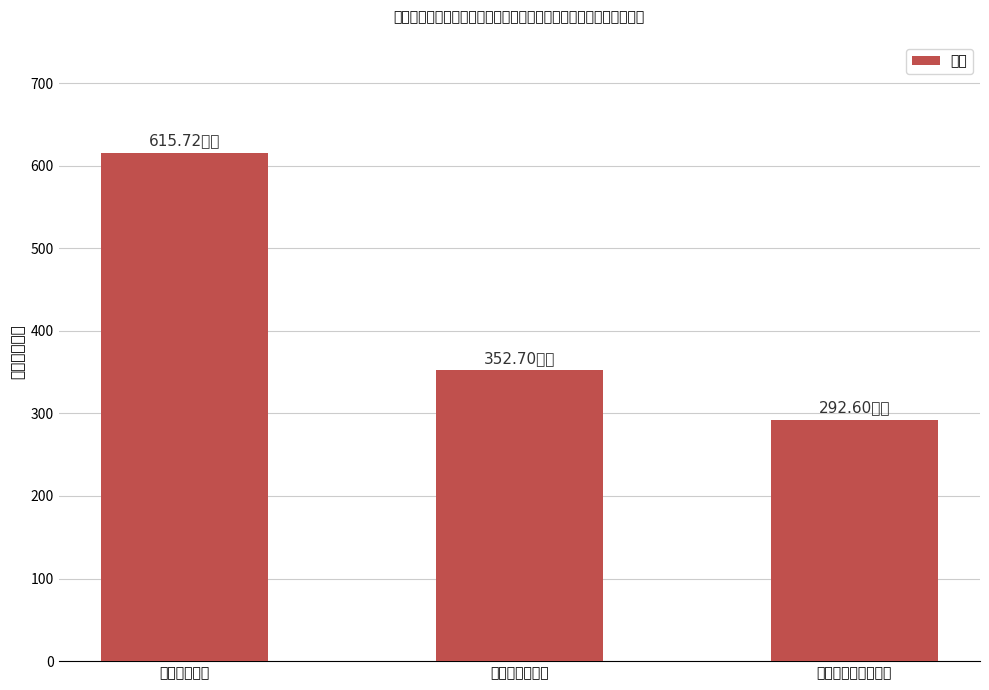

Count the number of categories in the chart.

3